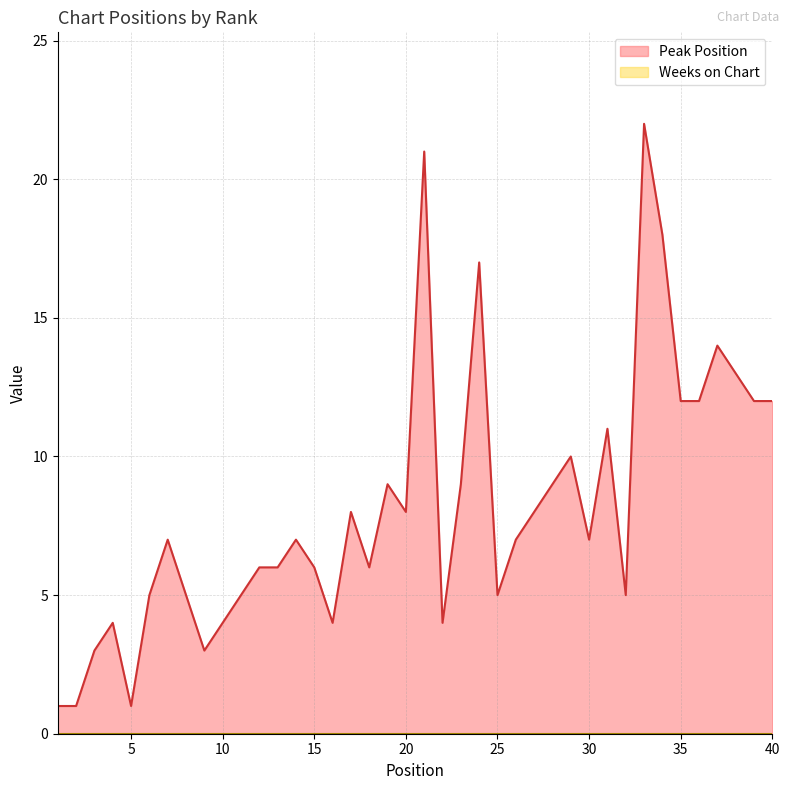

At which label is the value closest to 11?

31